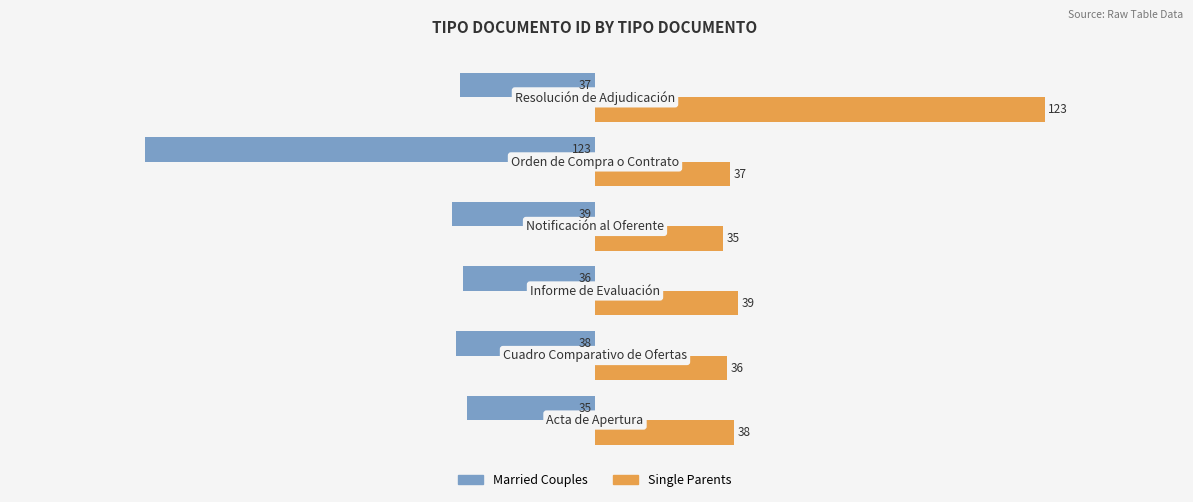

List the series in order of their peak value, lowest first.

Married Couples, Single Parents